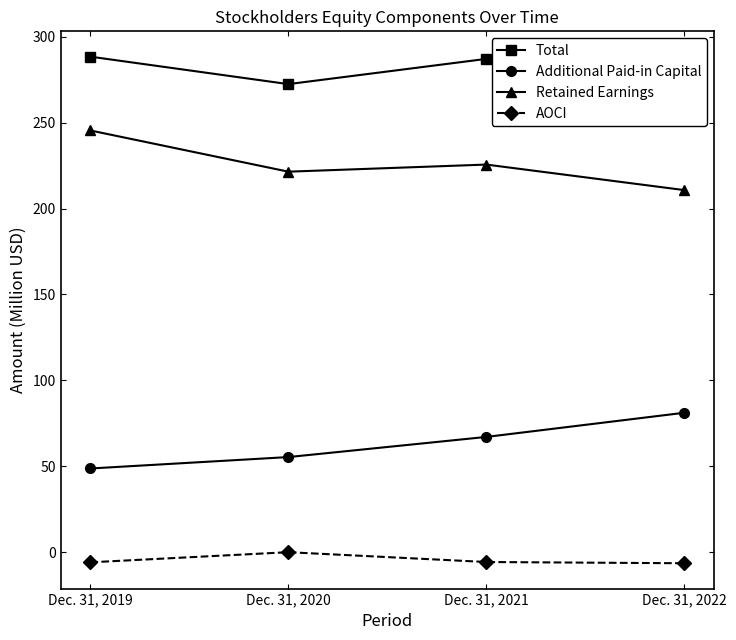

What are all the series names shown in the legend?

Total, Additional Paid-in Capital, Retained Earnings, AOCI